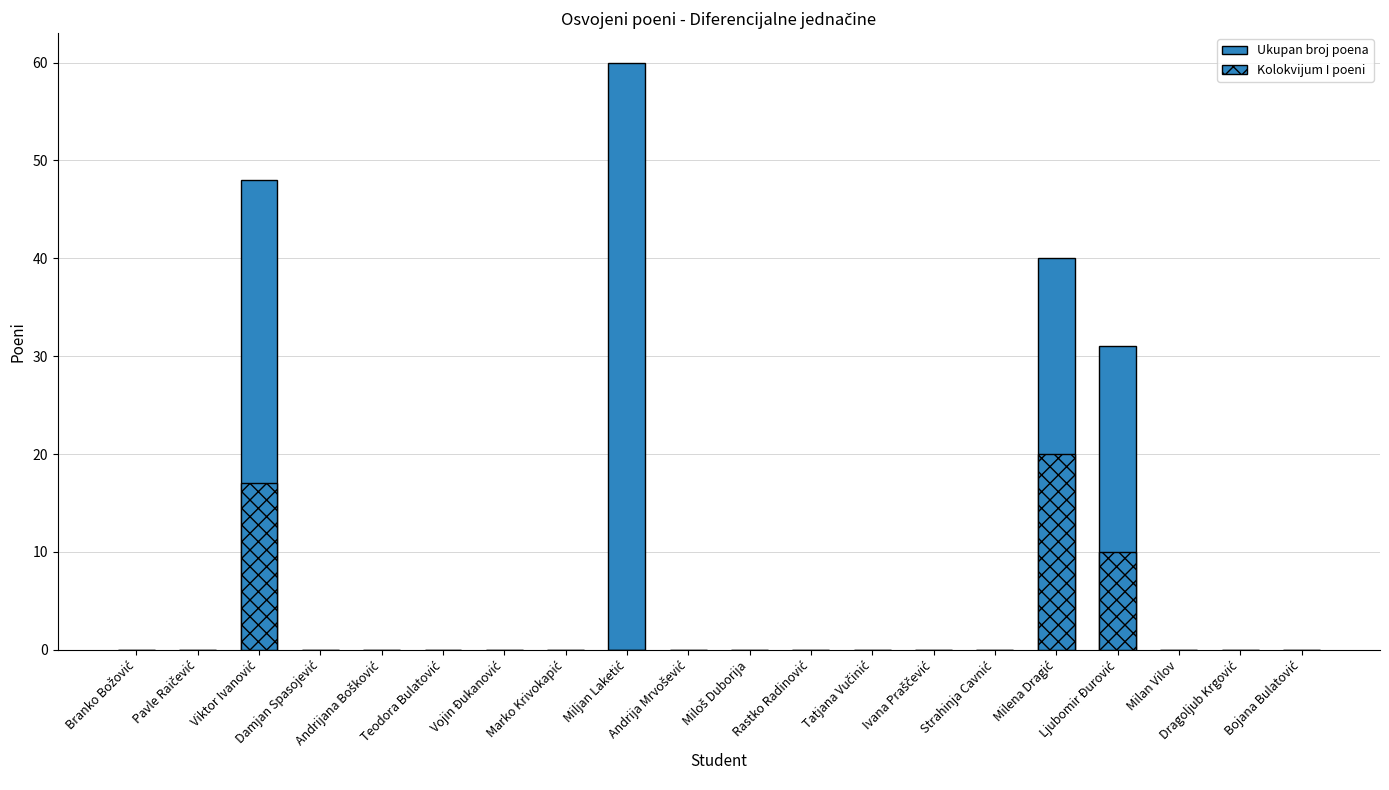

What is the difference between the maximum and minimum values in the Ukupan broj poena series?

60